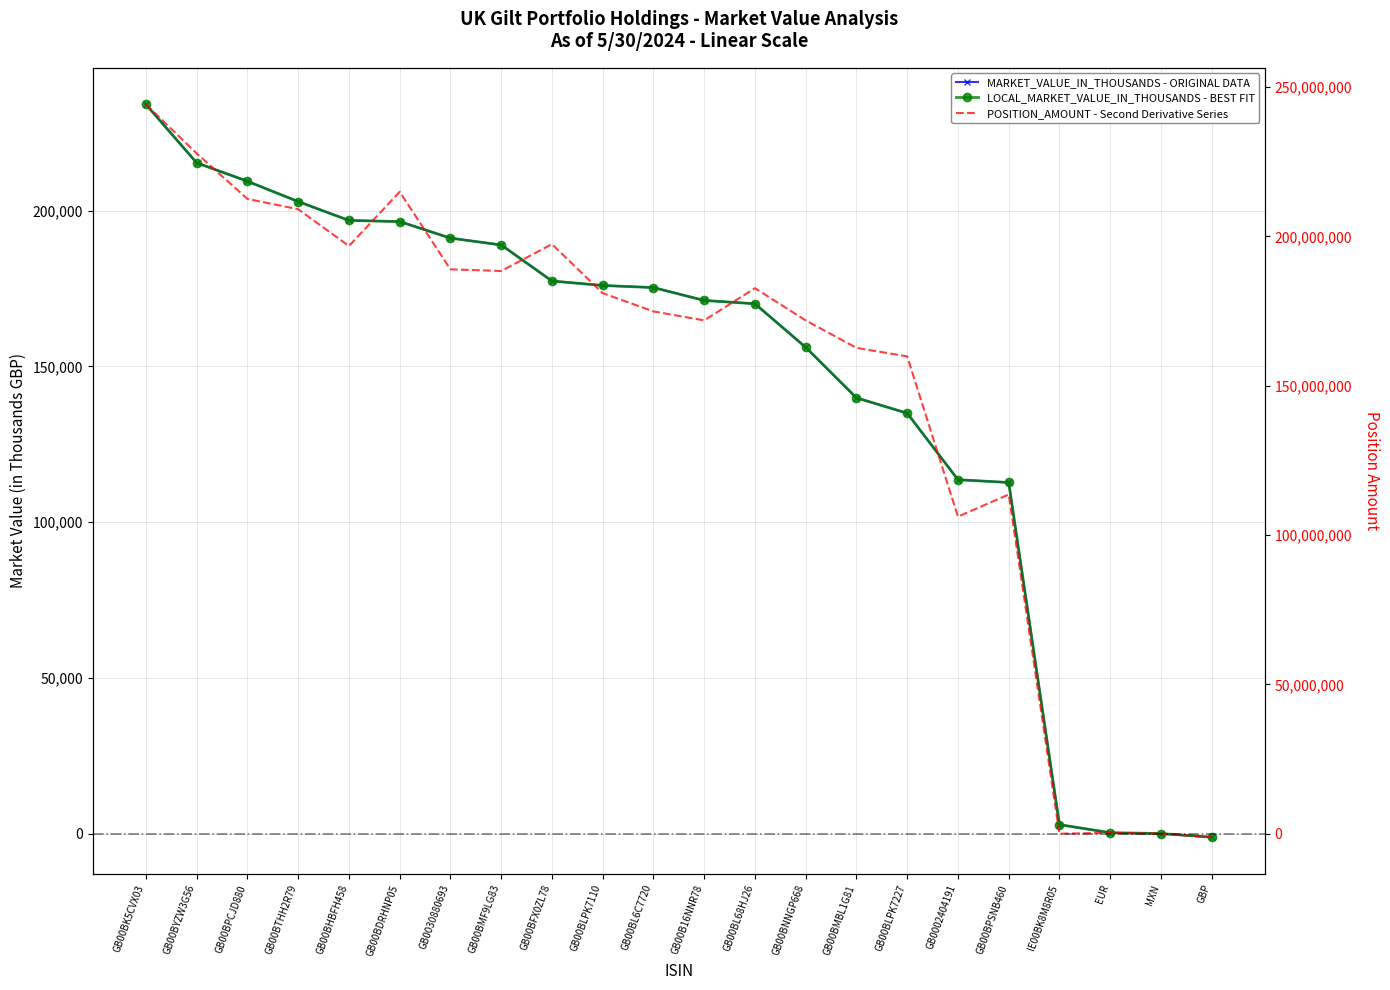

How many intersections are there between POSITION_AMOUNT and MARKET_VALUE_IN_THOUSANDS?

1